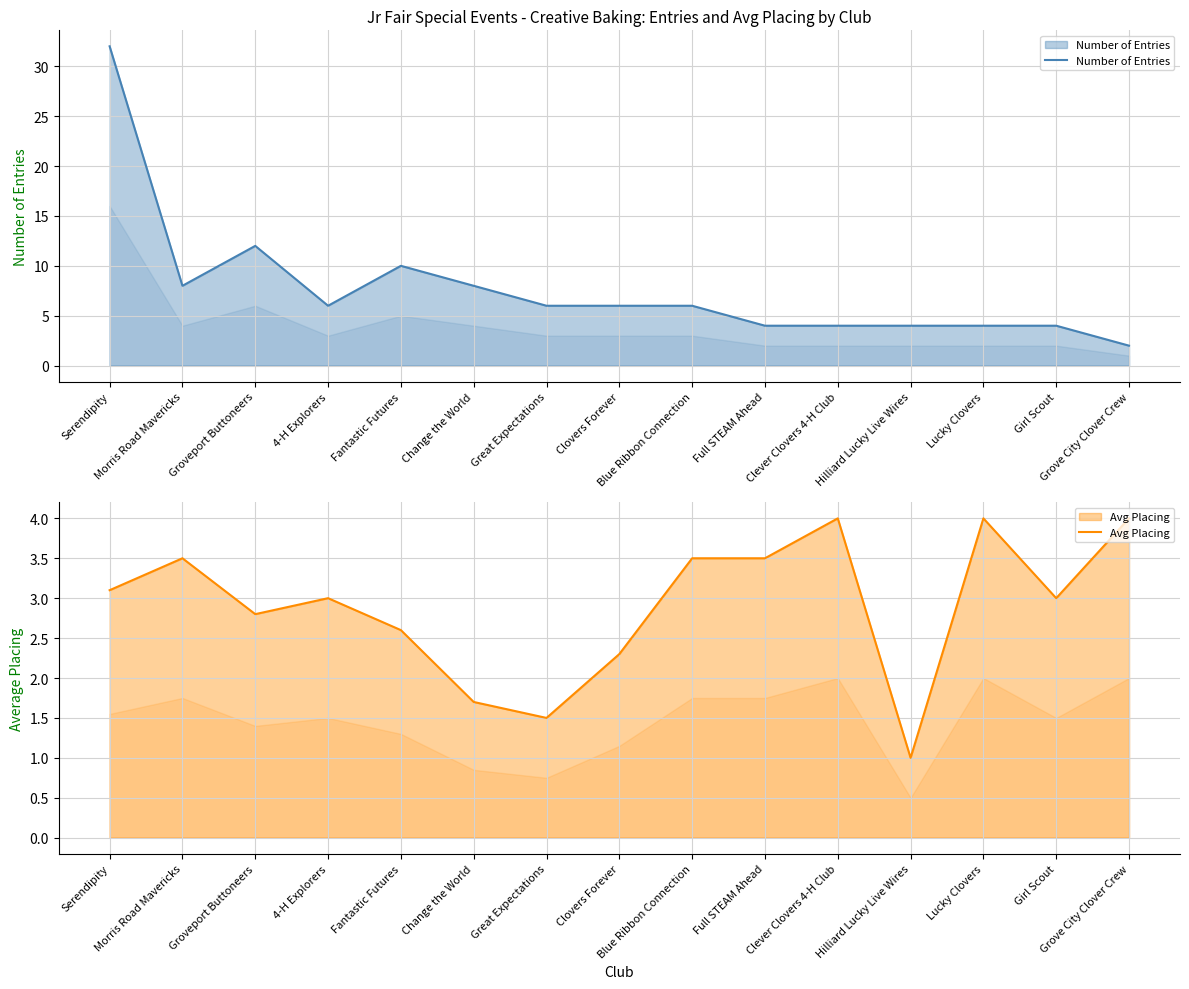

What is the value of the Number of Entries point at the 13th from the left?

4.0